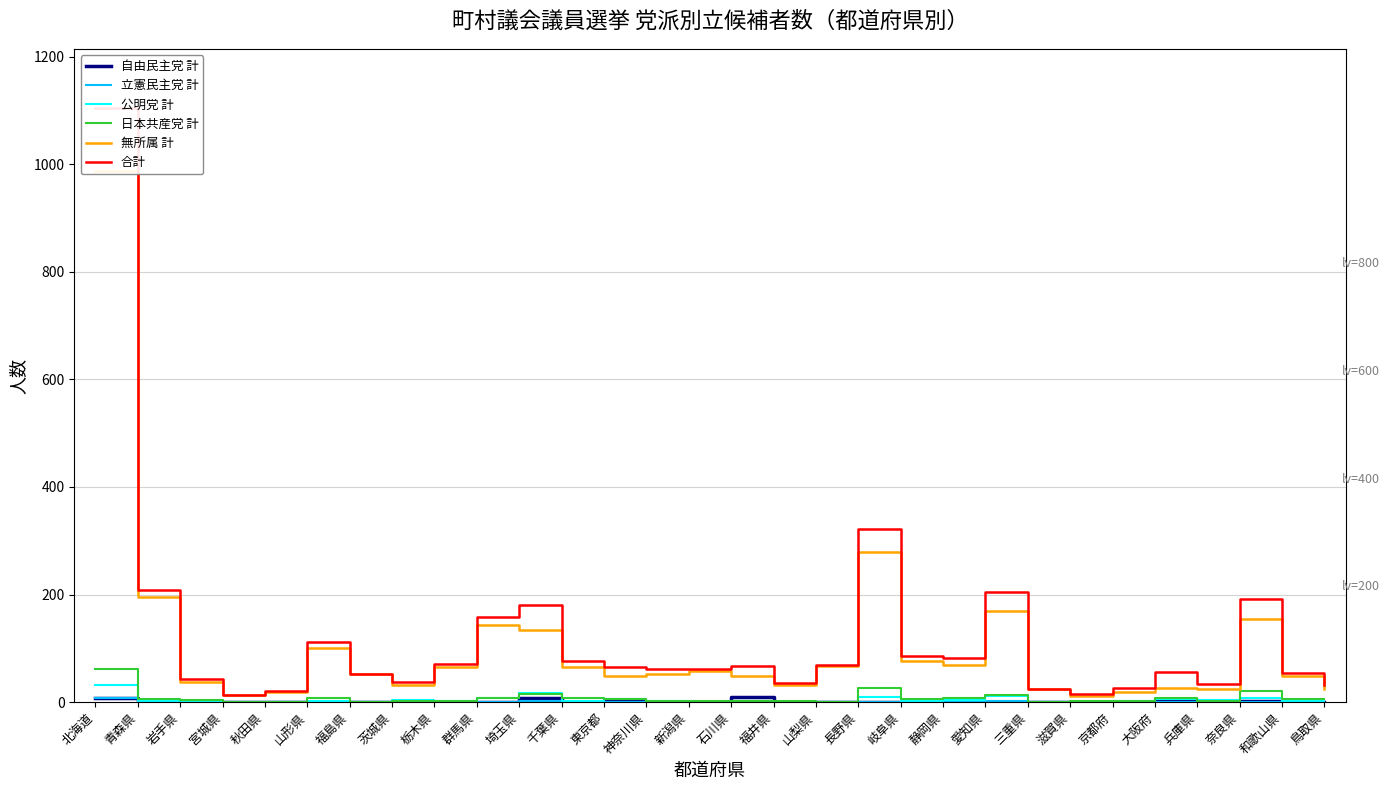

What is the average value of the 公明党 計 series?

5